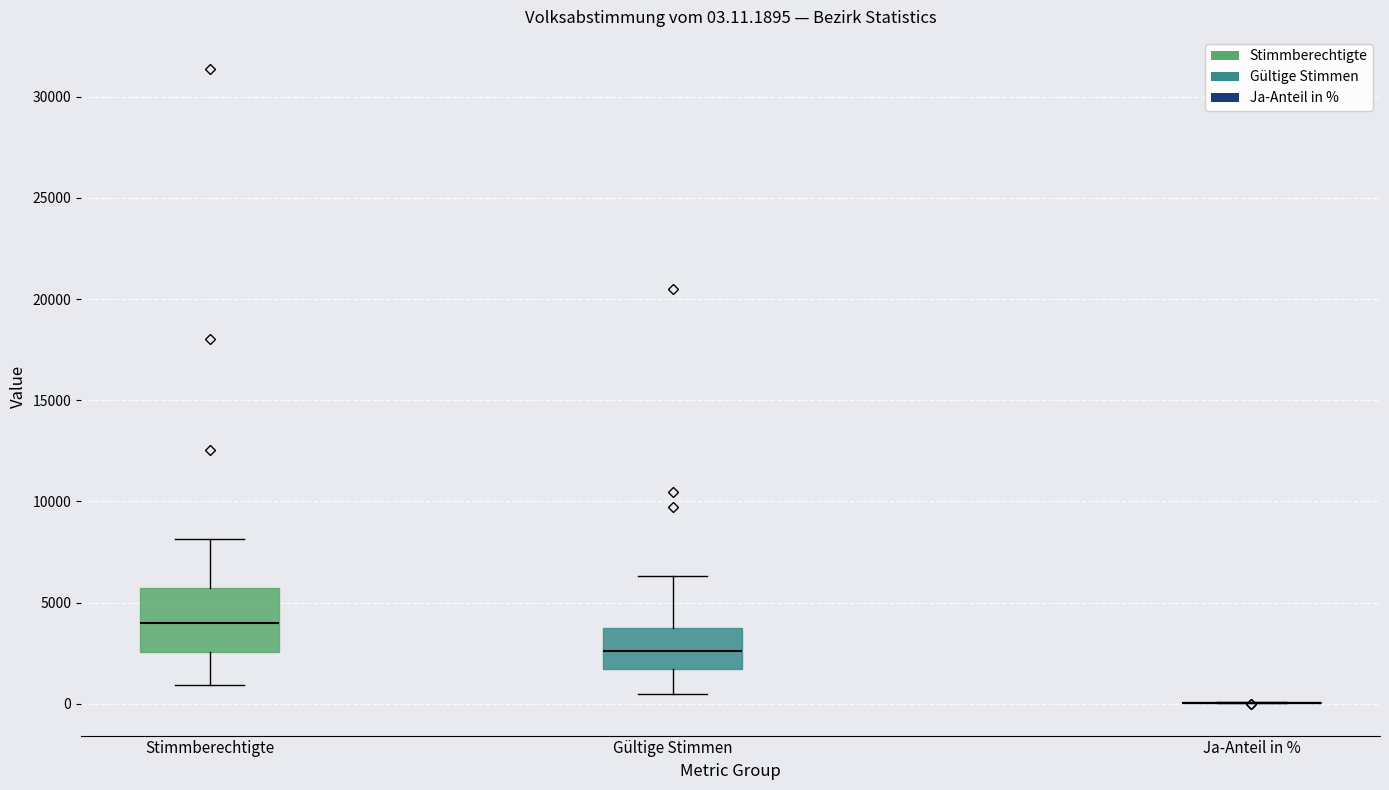

Which box is the tallest, from its lower edge to its upper edge?

Stimmberechtigte